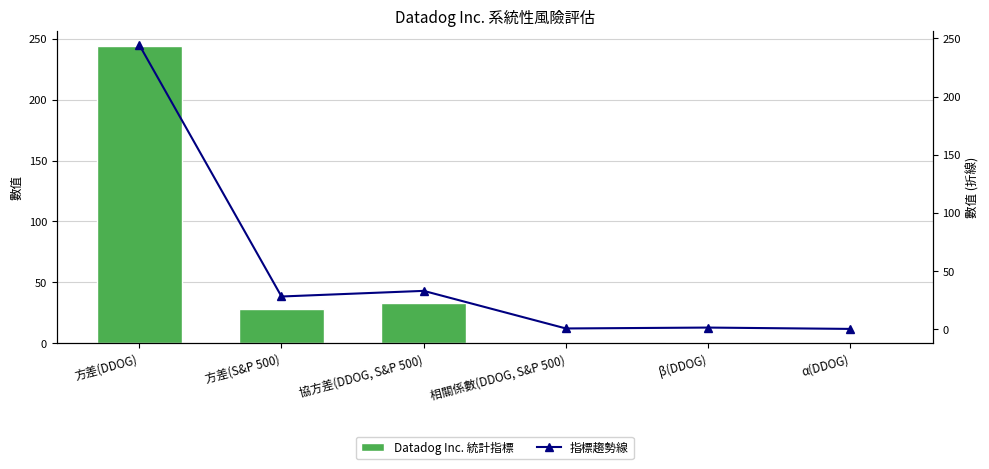

True or false: Datadog Inc. 統計指標 has a value of 32.8 at 協方差(DDOG, S&P 500).

True